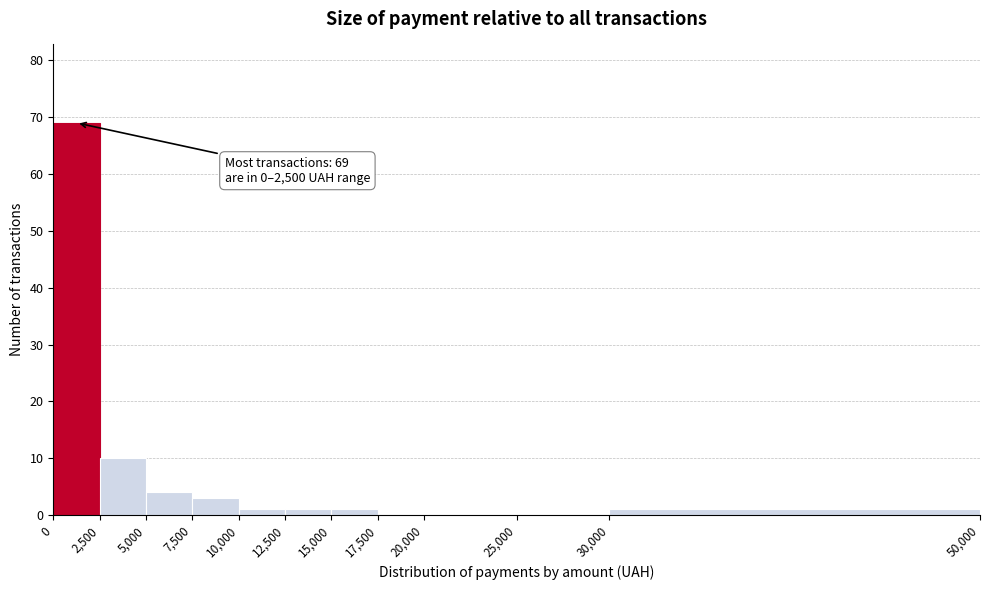

Over which range of the x-axis is the bar tallest?

0 to 2,500